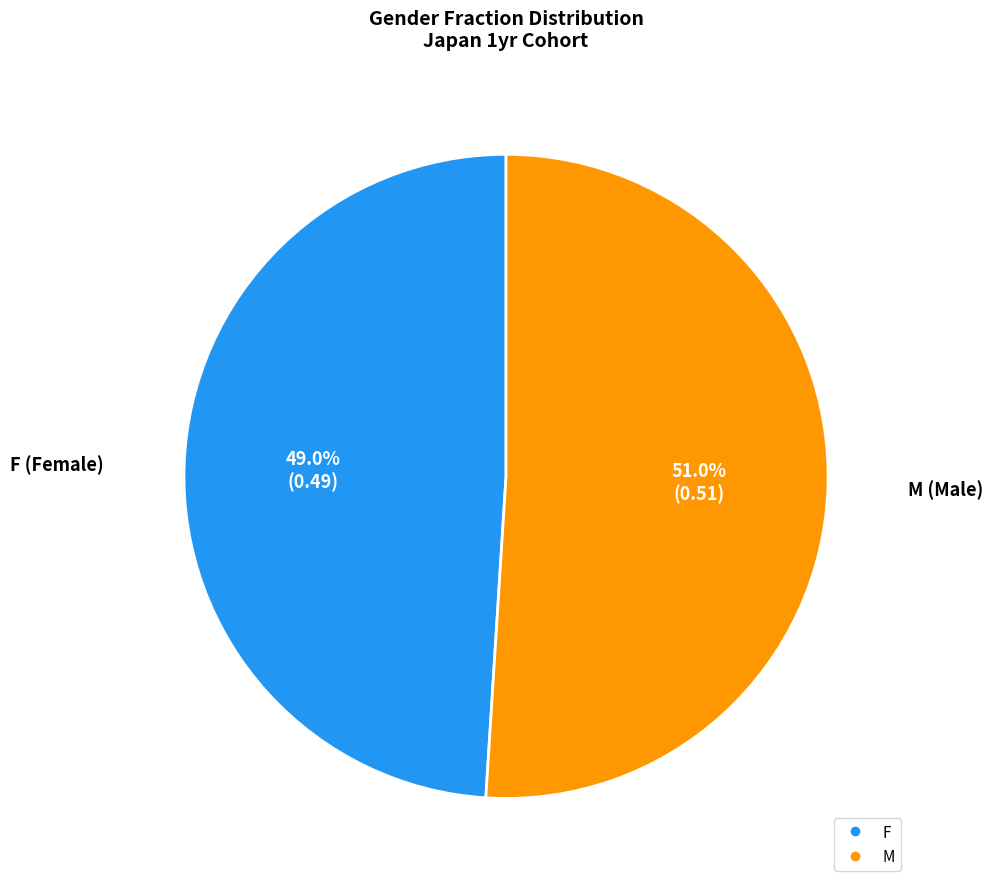

How many segments does this pie chart have?

2